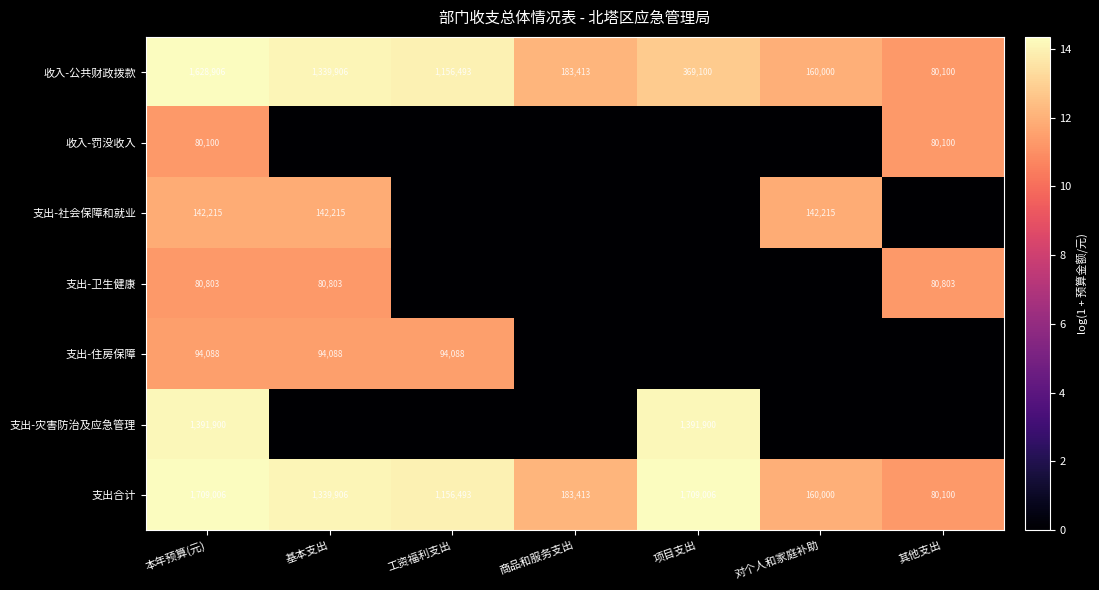

At how many categories does at least one series exceed 4?

7